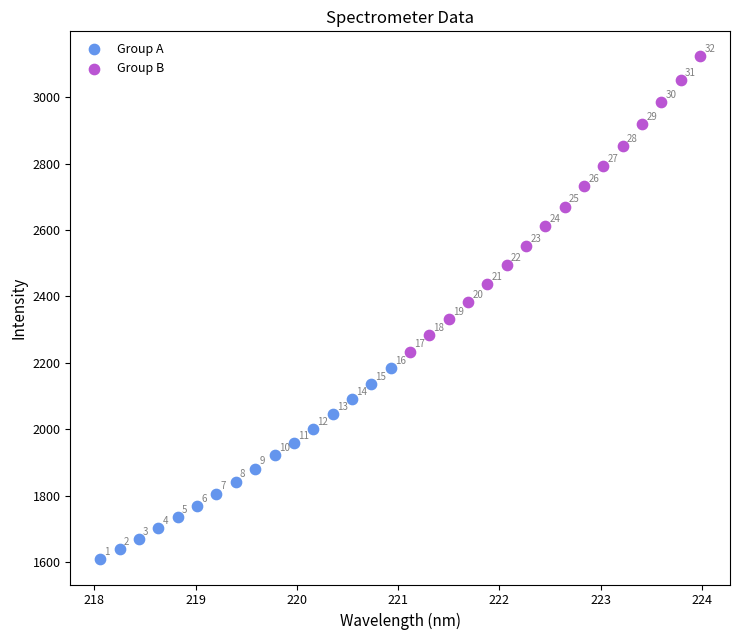

Which series has the largest Y range (max minus min)?

Group B